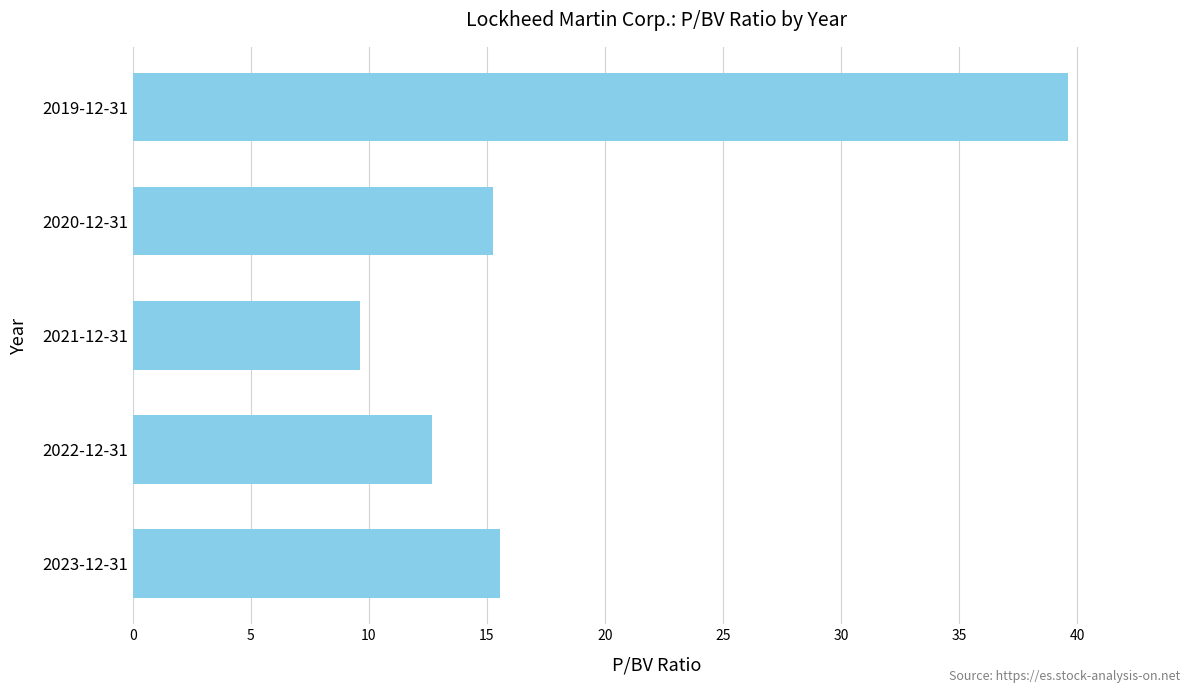

How many bars are there in total?

5